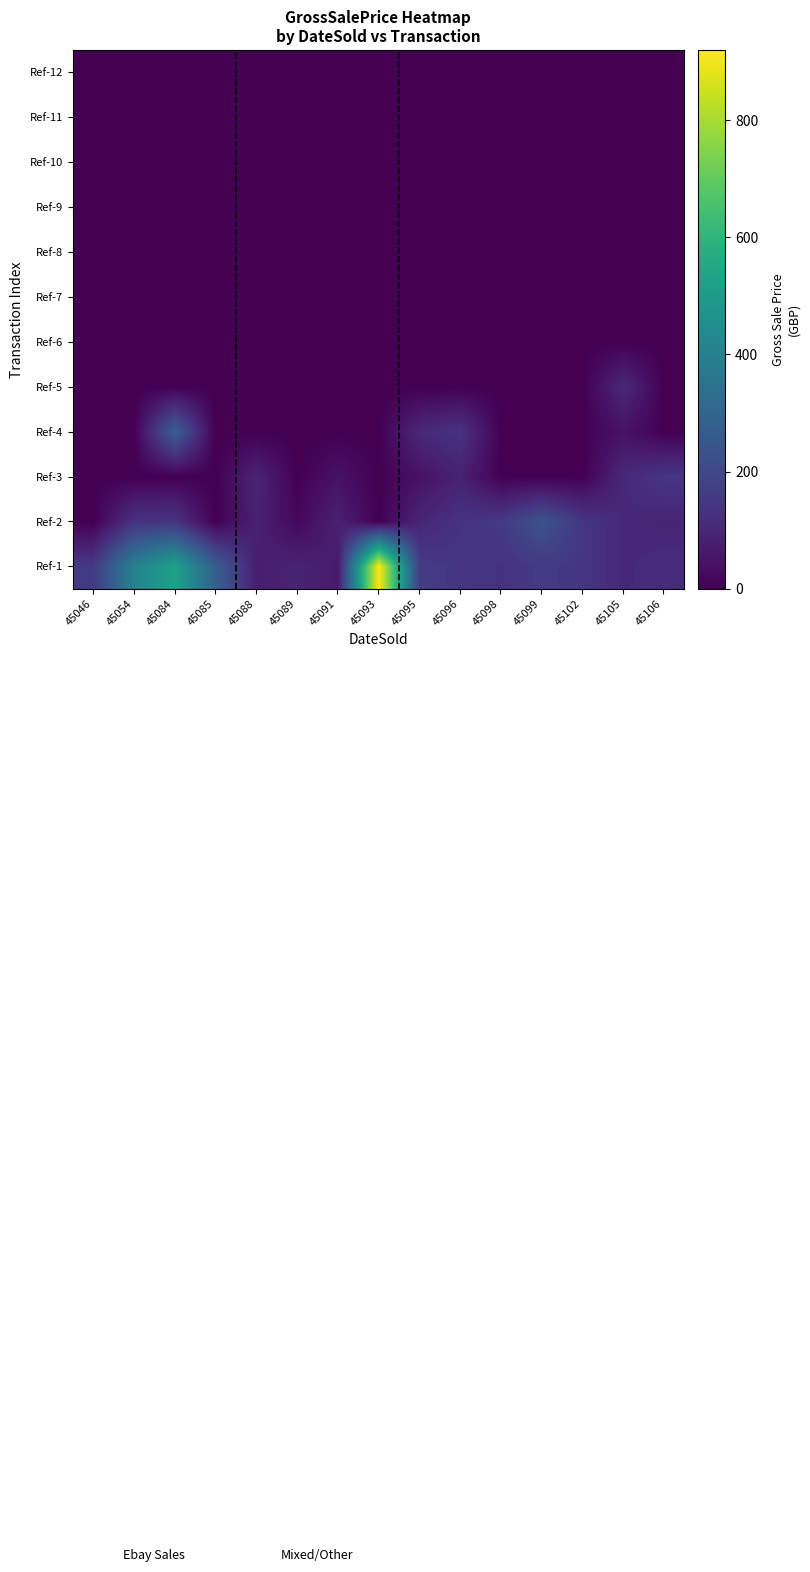

Reading left to right, extract all data points from this chart.

Ref-1: 45046=154.9	45054=403.8	45084=527.6	45085=280.5	45088=75.0	45089=90.0	45091=65.0	45093=920.0	45095=162.0	45096=144.9	45098=134.9	45099=154.9	45102=144.9	45105=105.0	45106=116.0
Ref-2: 45046=0.0	45054=134.9	45084=139.9	45085=0.0	45088=85.0	45089=20.0	45091=85.0	45093=0.0	45095=95.0	45096=134.9	45098=154.9	45099=238.3	45102=144.9	45105=105.0	45106=95.0
Ref-3: 45046=0.0	45054=0.0	45084=0.0	45085=0.0	45088=95.0	45089=0.0	45091=45.0	45093=0.0	45095=45.0	45096=85.0	45098=0.0	45099=0.0	45102=0.0	45105=105.0	45106=144.9
Ref-4: 45046=0.0	45054=0.0	45084=280.5	45085=0.0	45088=0.0	45089=0.0	45091=0.0	45093=0.0	45095=105.0	45096=134.9	45098=0.0	45099=0.0	45102=0.0	45105=45.0	45106=0.0
Ref-5: 45046=0.0	45054=0.0	45084=0.0	45085=0.0	45088=0.0	45089=0.0	45091=0.0	45093=0.0	45095=0.0	45096=0.0	45098=0.0	45099=0.0	45102=0.0	45105=105.0	45106=0.0
Ref-6: 45046=0.0	45054=0.0	45084=0.0	45085=0.0	45088=0.0	45089=0.0	45091=0.0	45093=0.0	45095=0.0	45096=0.0	45098=0.0	45099=0.0	45102=0.0	45105=0.0	45106=0.0
Ref-7: 45046=0.0	45054=0.0	45084=0.0	45085=0.0	45088=0.0	45089=0.0	45091=0.0	45093=0.0	45095=0.0	45096=0.0	45098=0.0	45099=0.0	45102=0.0	45105=0.0	45106=0.0
Ref-8: 45046=0.0	45054=0.0	45084=0.0	45085=0.0	45088=0.0	45089=0.0	45091=0.0	45093=0.0	45095=0.0	45096=0.0	45098=0.0	45099=0.0	45102=0.0	45105=0.0	45106=0.0
Ref-9: 45046=0.0	45054=0.0	45084=0.0	45085=0.0	45088=0.0	45089=0.0	45091=0.0	45093=0.0	45095=0.0	45096=0.0	45098=0.0	45099=0.0	45102=0.0	45105=0.0	45106=0.0
Ref-10: 45046=0.0	45054=0.0	45084=0.0	45085=0.0	45088=0.0	45089=0.0	45091=0.0	45093=0.0	45095=0.0	45096=0.0	45098=0.0	45099=0.0	45102=0.0	45105=0.0	45106=0.0
Ref-11: 45046=0.0	45054=0.0	45084=0.0	45085=0.0	45088=0.0	45089=0.0	45091=0.0	45093=0.0	45095=0.0	45096=0.0	45098=0.0	45099=0.0	45102=0.0	45105=0.0	45106=0.0
Ref-12: 45046=0.0	45054=0.0	45084=0.0	45085=0.0	45088=0.0	45089=0.0	45091=0.0	45093=0.0	45095=0.0	45096=0.0	45098=0.0	45099=0.0	45102=0.0	45105=0.0	45106=0.0